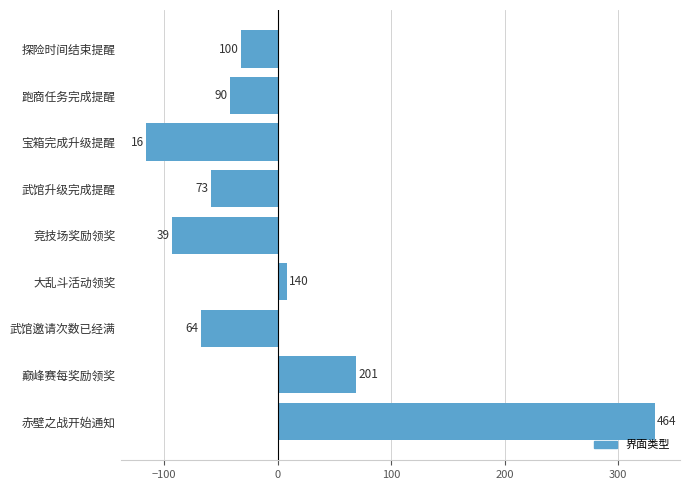

Are the bars horizontal?

Yes